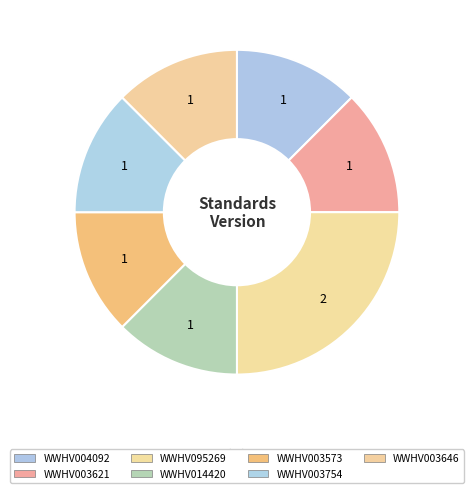

Is WWHV004092 the majority of the pie?

No